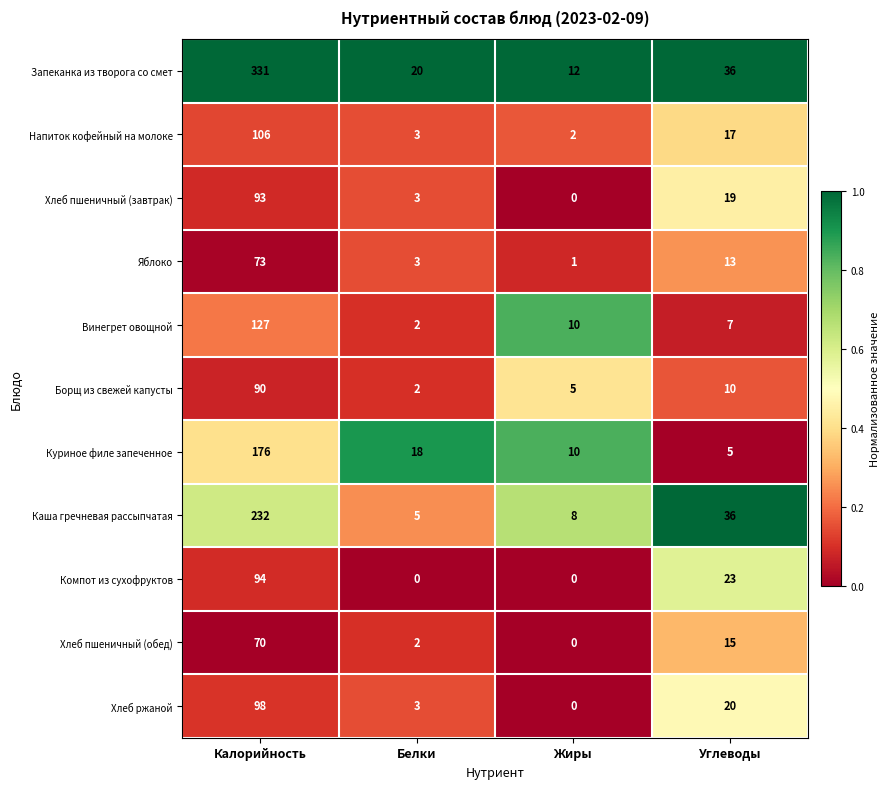

True or false: Куриное филе запеченное has a value of 108 at Калорийность.

False